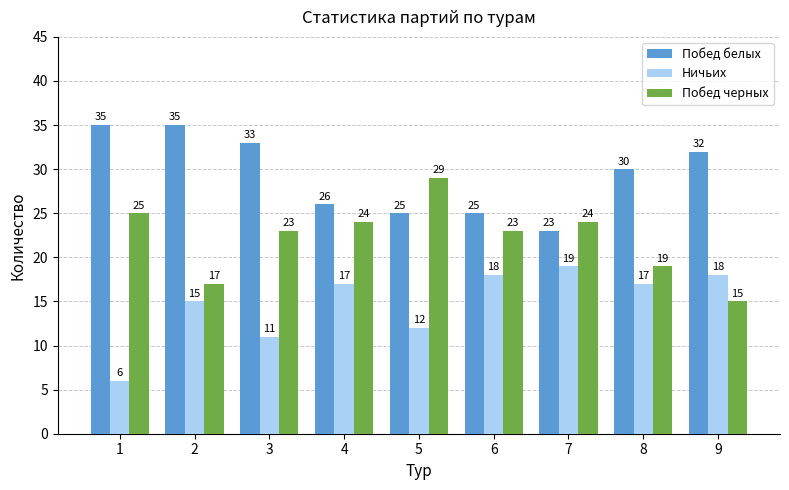

What is the total value across all series at 5?

66